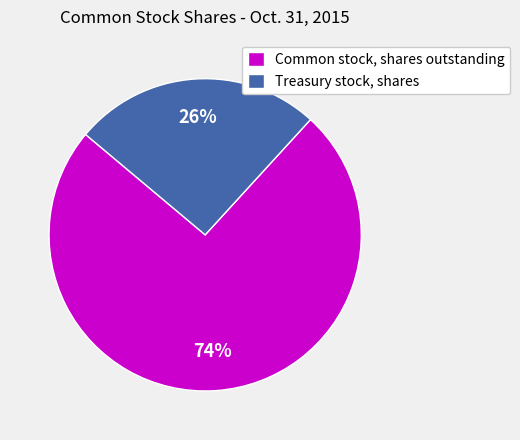

What percentage is the Treasury stock, shares slice, to the nearest percent?

26%